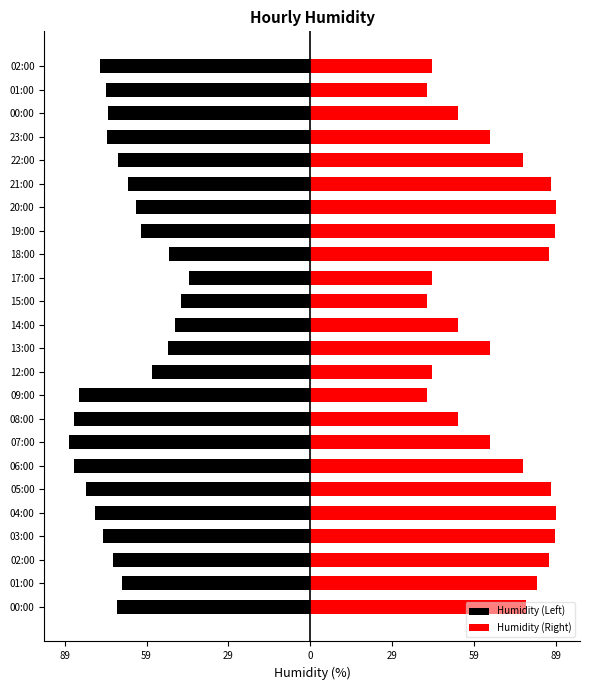

How many values in the Humidity (Left) series are below -70?

14